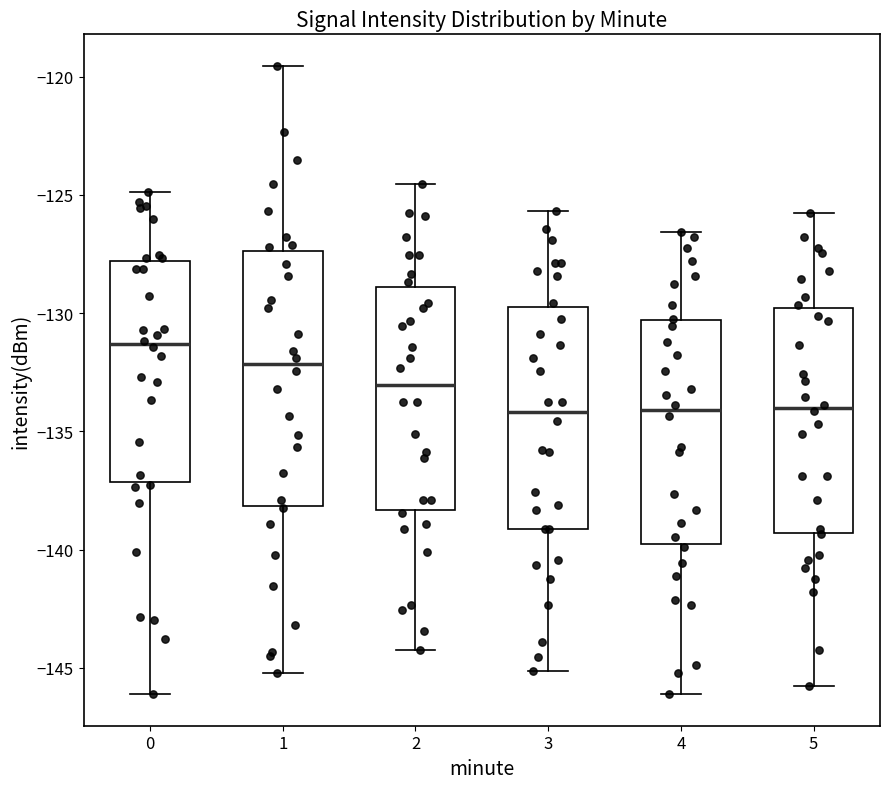

Comparing the boxes themselves (not the whiskers), which one is the tallest?

1